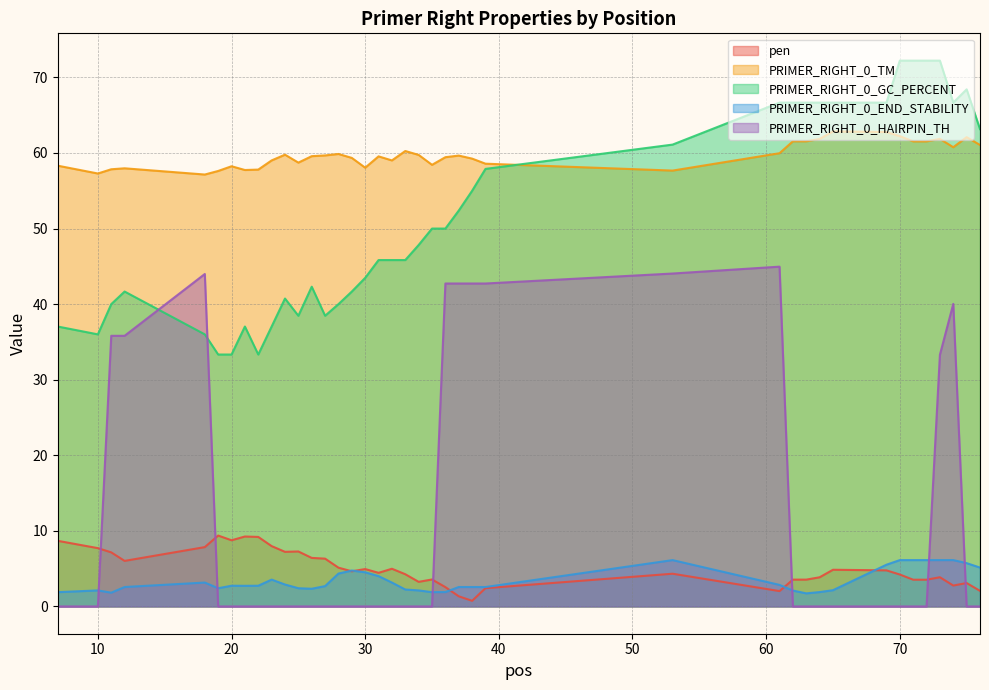

What is the total value across all series at 11?

142.6